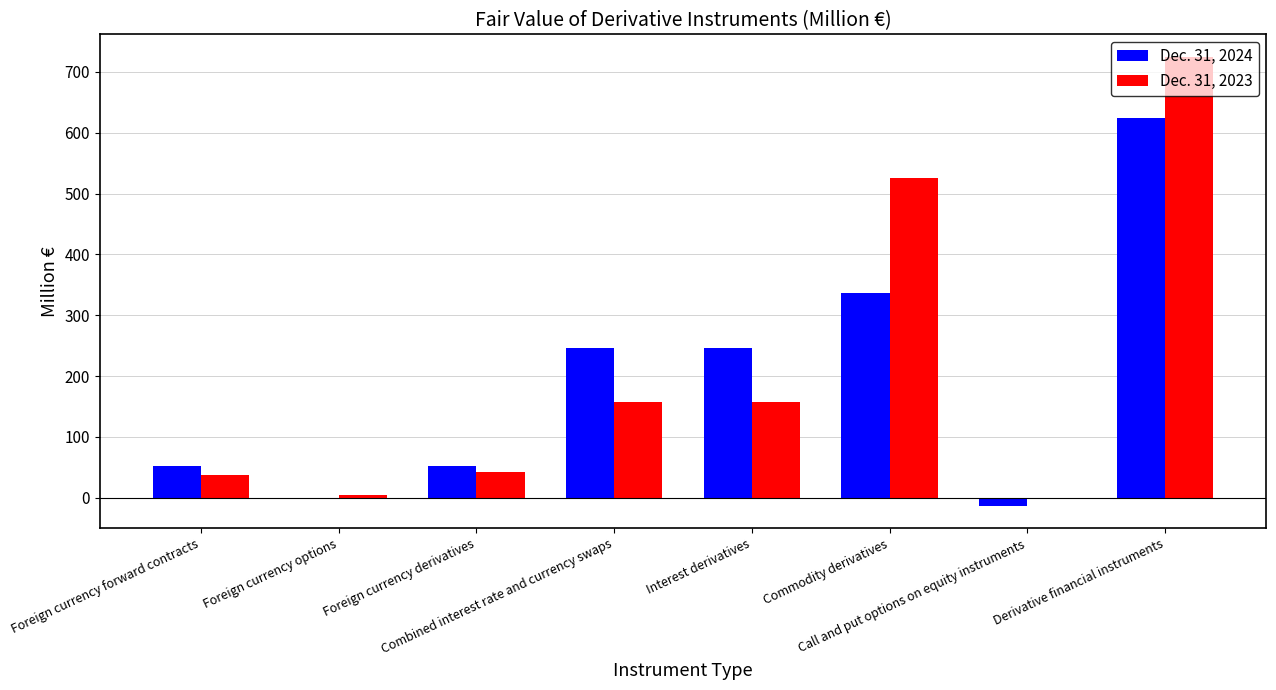

Are the bars grouped side by side (vs. stacked)?

Yes